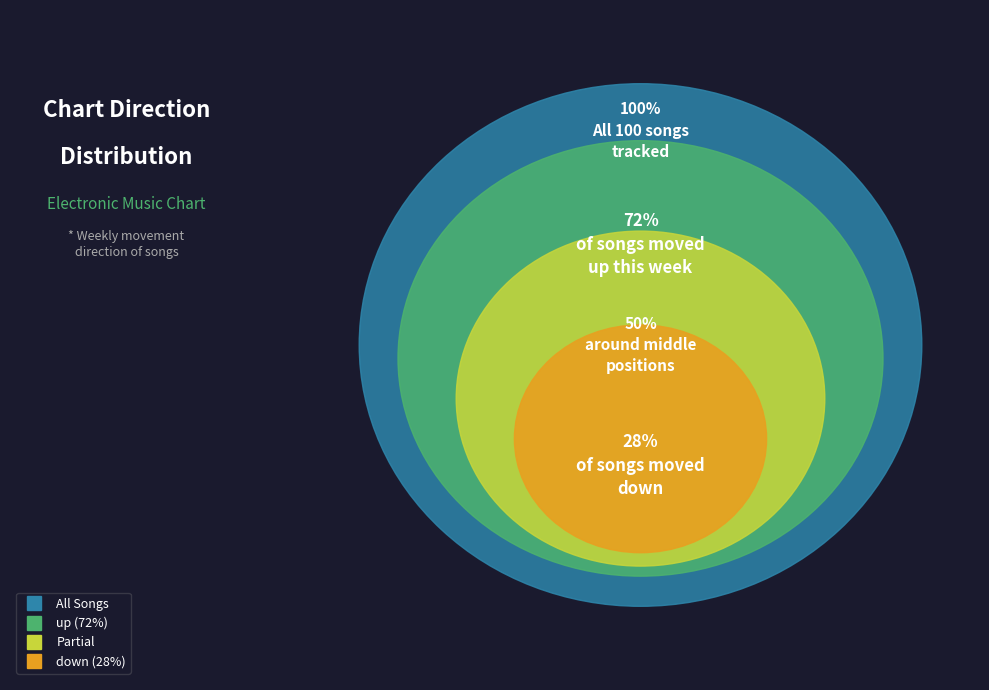

Which category has the smallest portion of the pie?

down